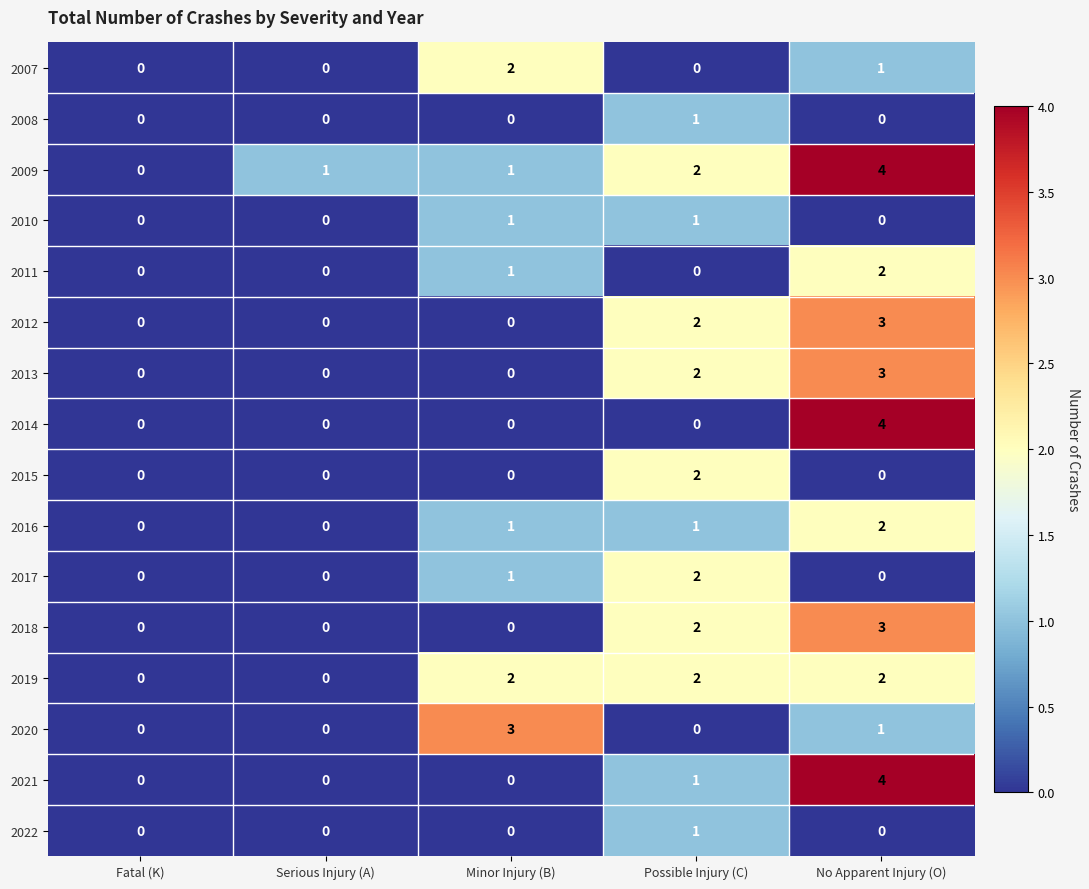

True or false: 2007 has a value of 0 at Serious Injury (A).

True